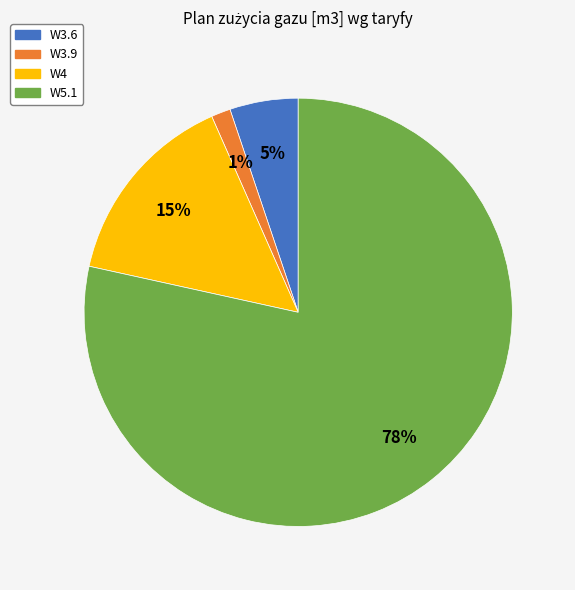

Does any single category account for the majority?

Yes